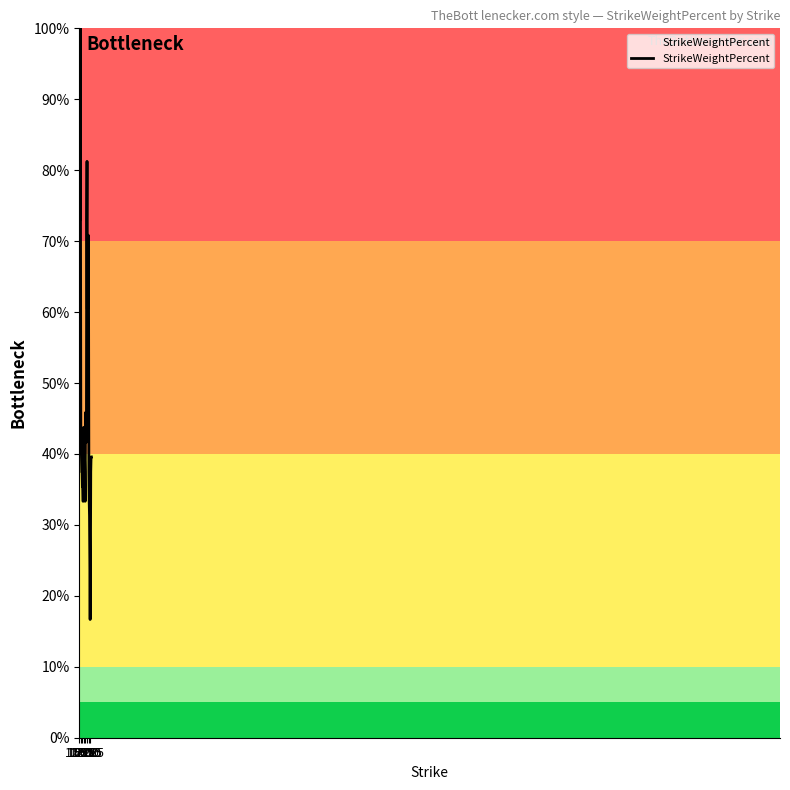

What is the smallest value displayed?

16.7